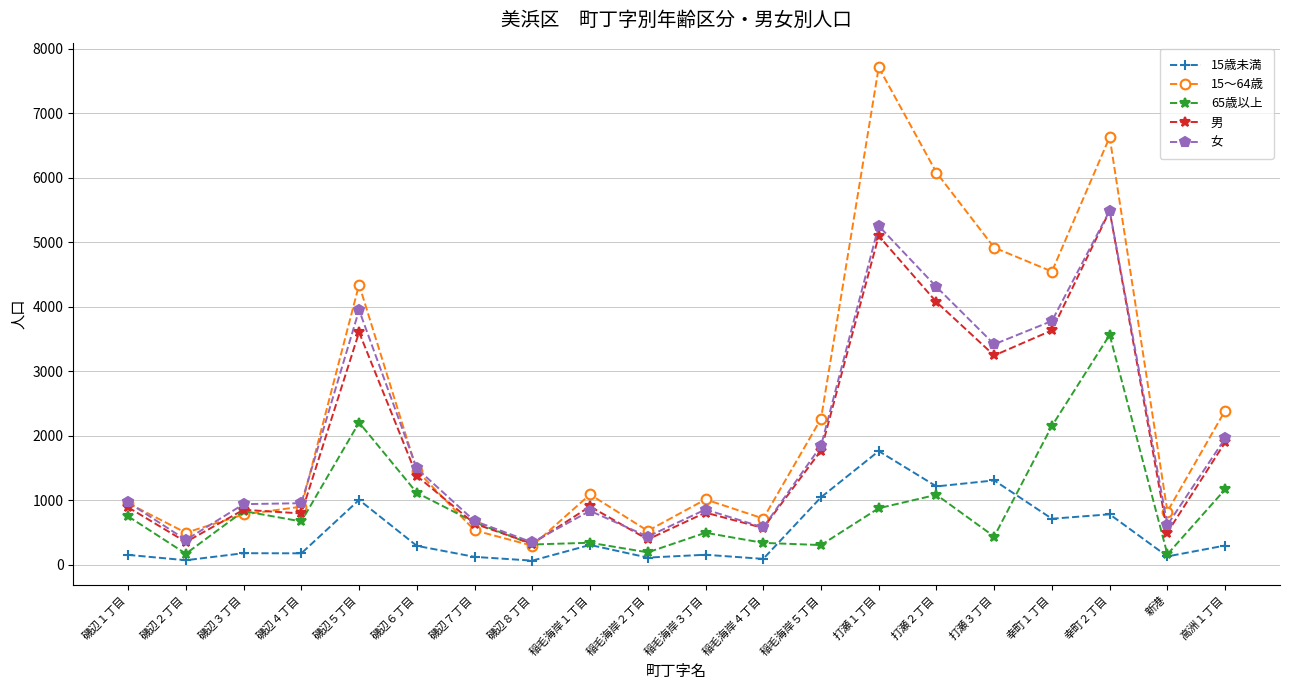

What is the highest value of the 男 series?

5485